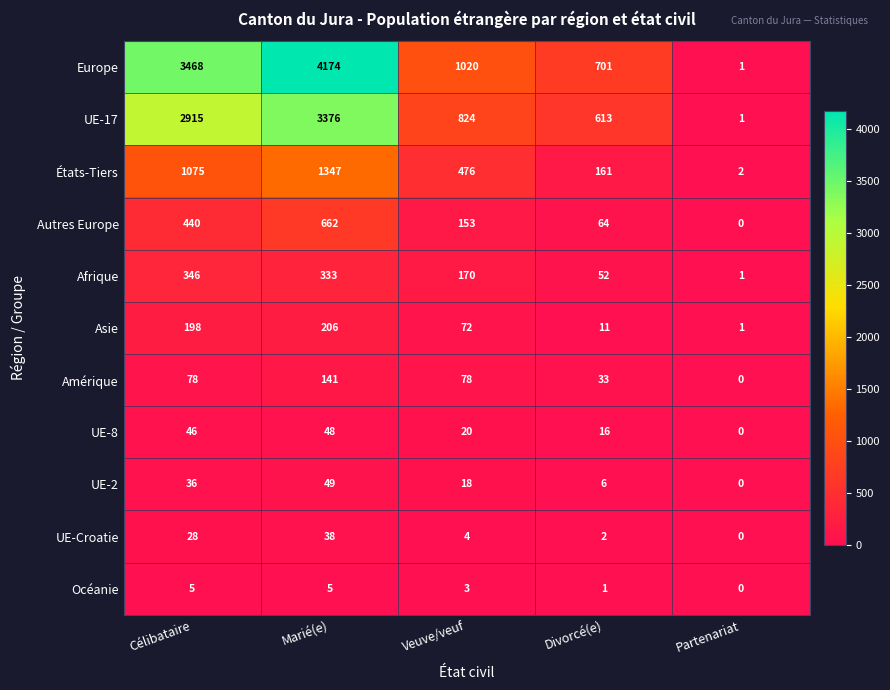

At which label does États-Tiers first exceed 476?

Célibataire